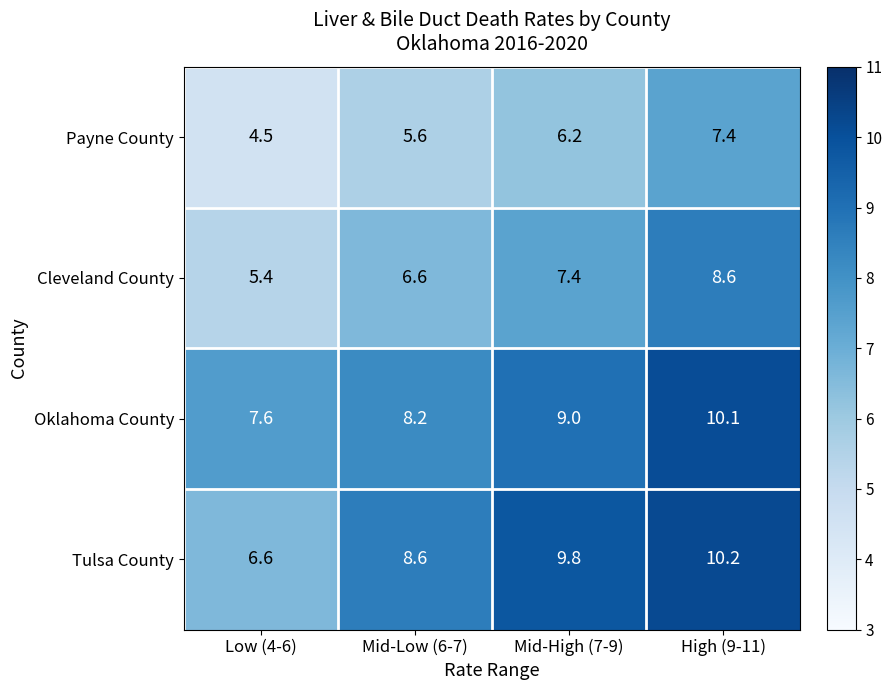

Which series has the largest range (max minus min)?

Tulsa County